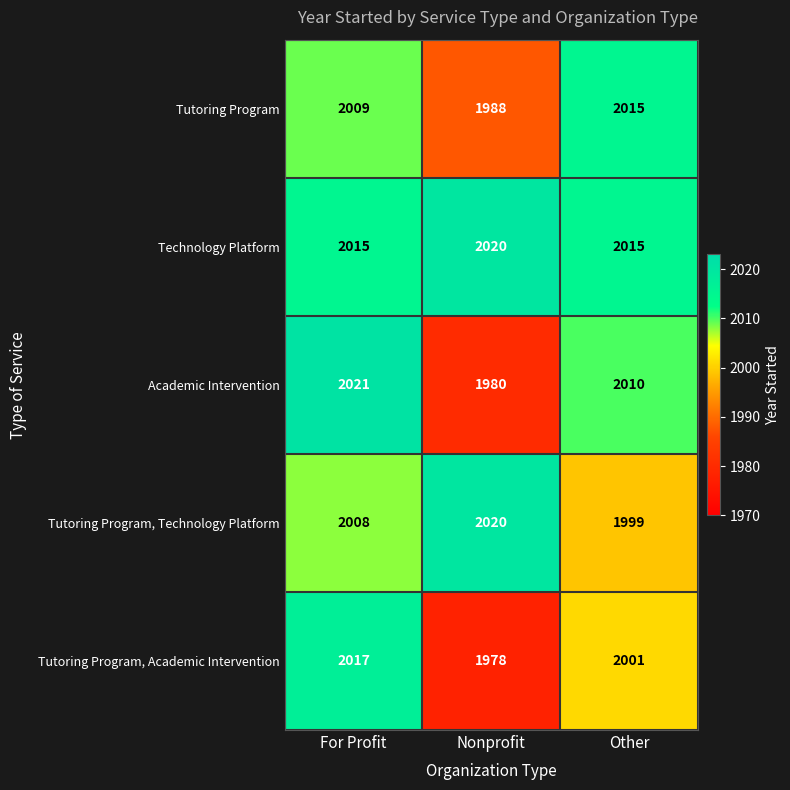

What is the sum of the Tutoring Program, Academic Intervention values at For Profit and Other?

4018